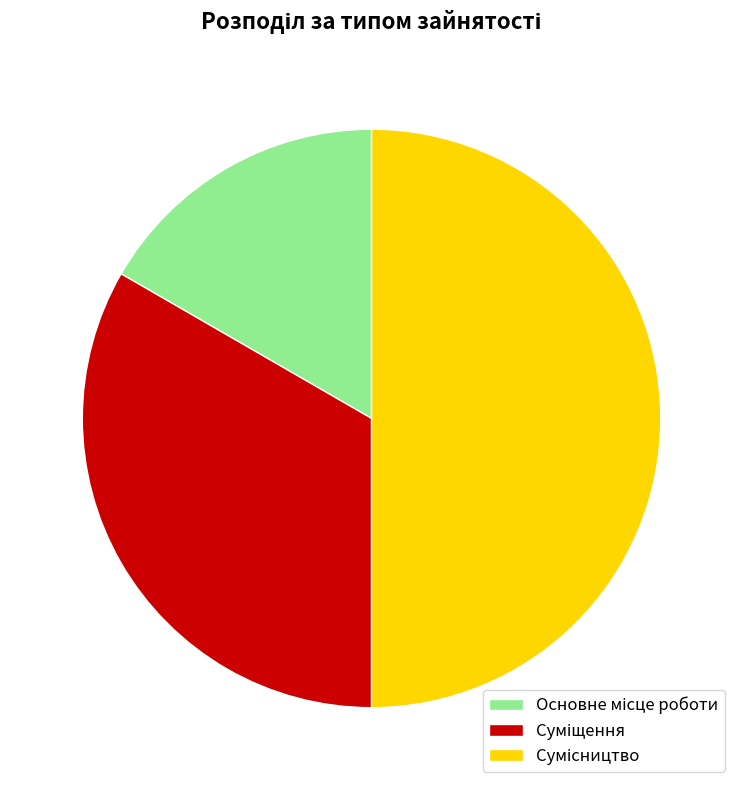

Count the number of slices in the pie.

3